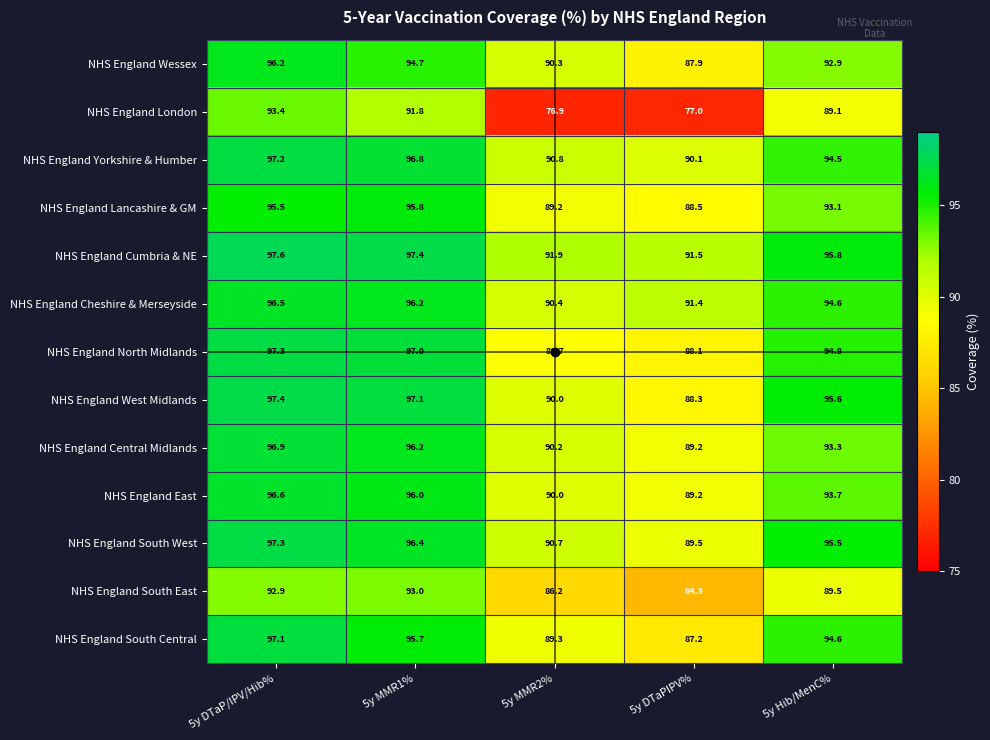

Which category has the highest value in the NHS England Yorkshire & Humber series?

5y DTaP/IPV/Hib%